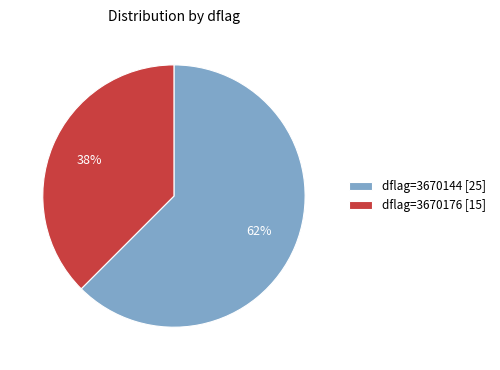

Do dflag=3670144 [25] and dflag=3670176 [15] together represent more than half of the pie?

Yes